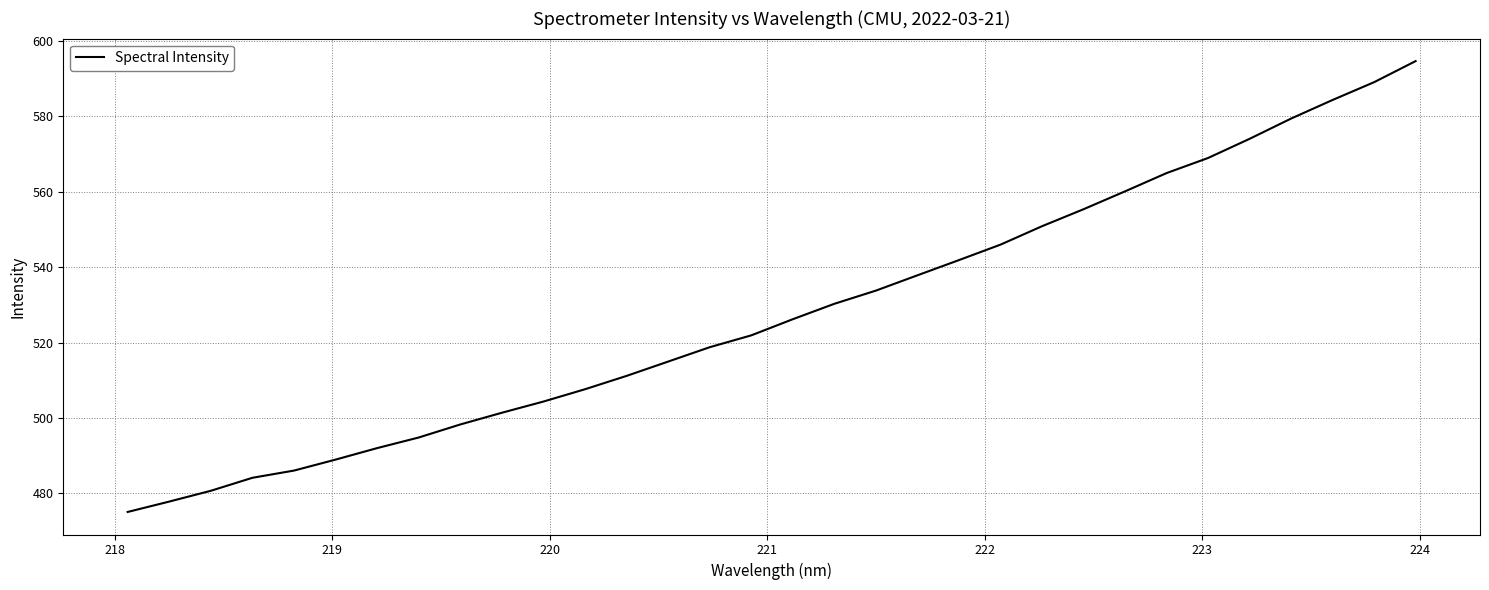

What is the maximum value shown in the chart?

594.6